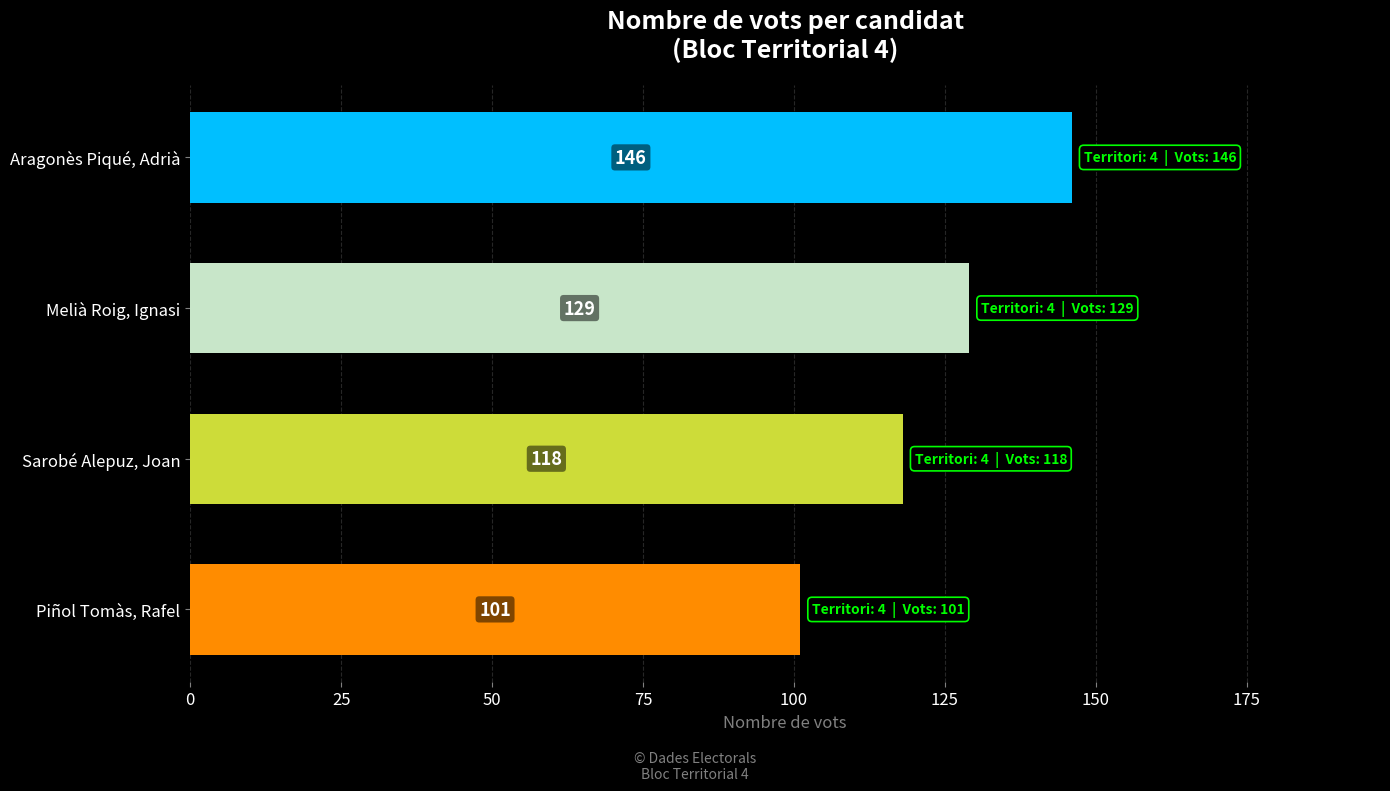

What is the smallest value displayed?

101